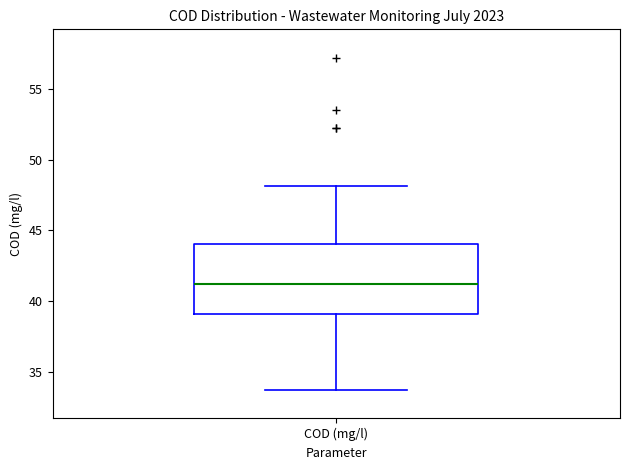

Where does the median line of the box for COD (mg/l) sit on the y-axis? The values are not printed on the chart, so give them approximately, as read against the axis.

41.0